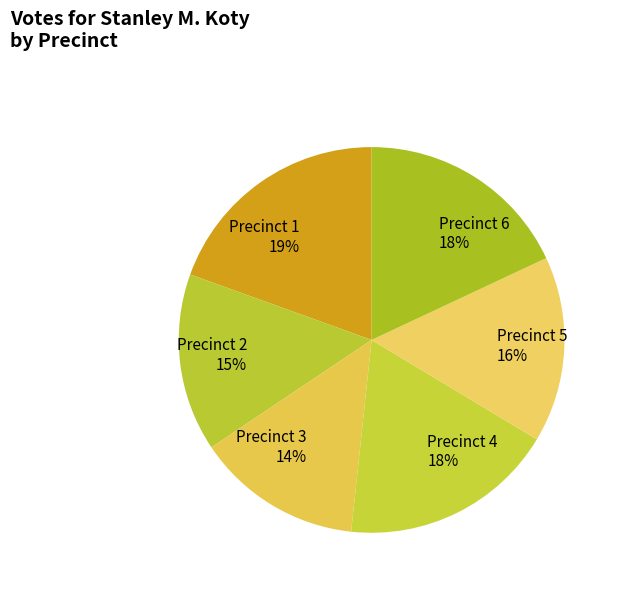

Which category has the smallest portion of the pie?

Precinct 3